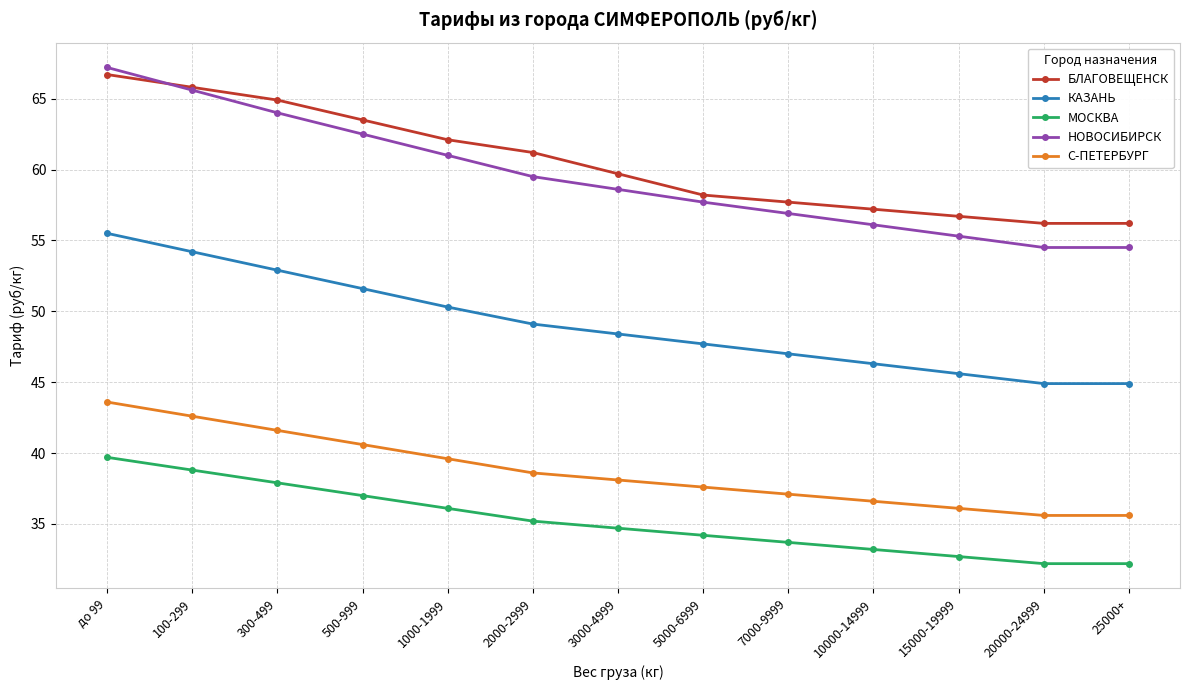

At 15000-19999, list the series in order from largest to smallest.

БЛАГОВЕЩЕНСК, НОВОСИБИРСК, КАЗАНЬ, С-ПЕТЕРБУРГ, МОСКВА